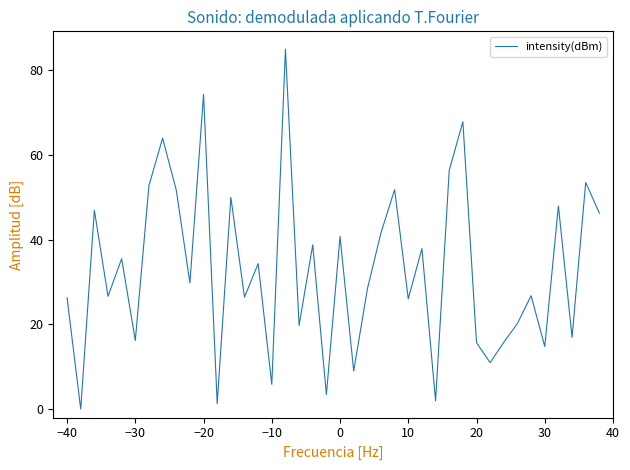

What is the greatest value displayed?

85.0